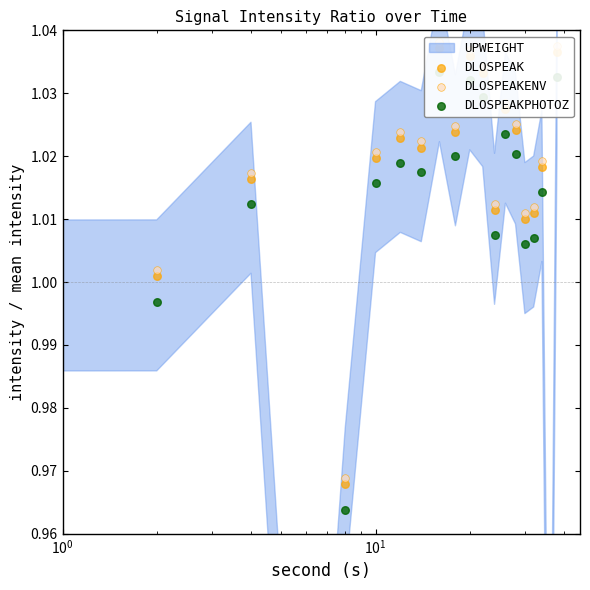

Which series has the largest Y range (max minus min)?

DLOSPEAKPHOTOZ